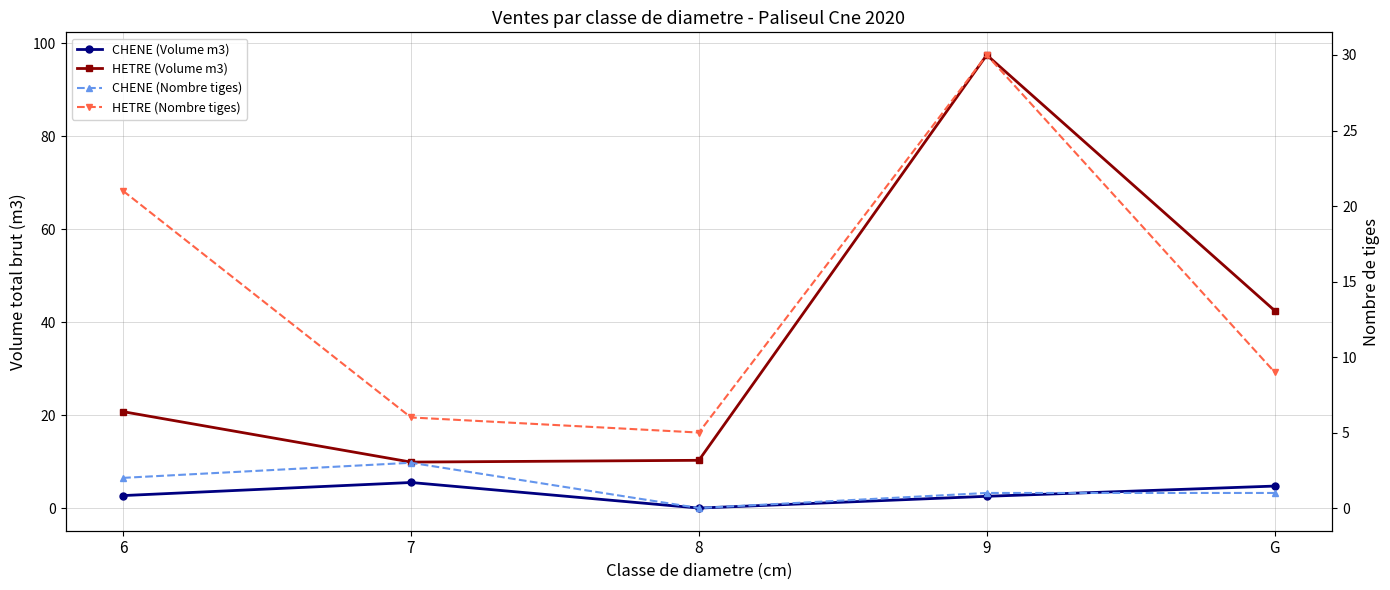

True or false: HETRE (Volume m3) and CHENE (Nombre tiges) intersect in this chart.

False